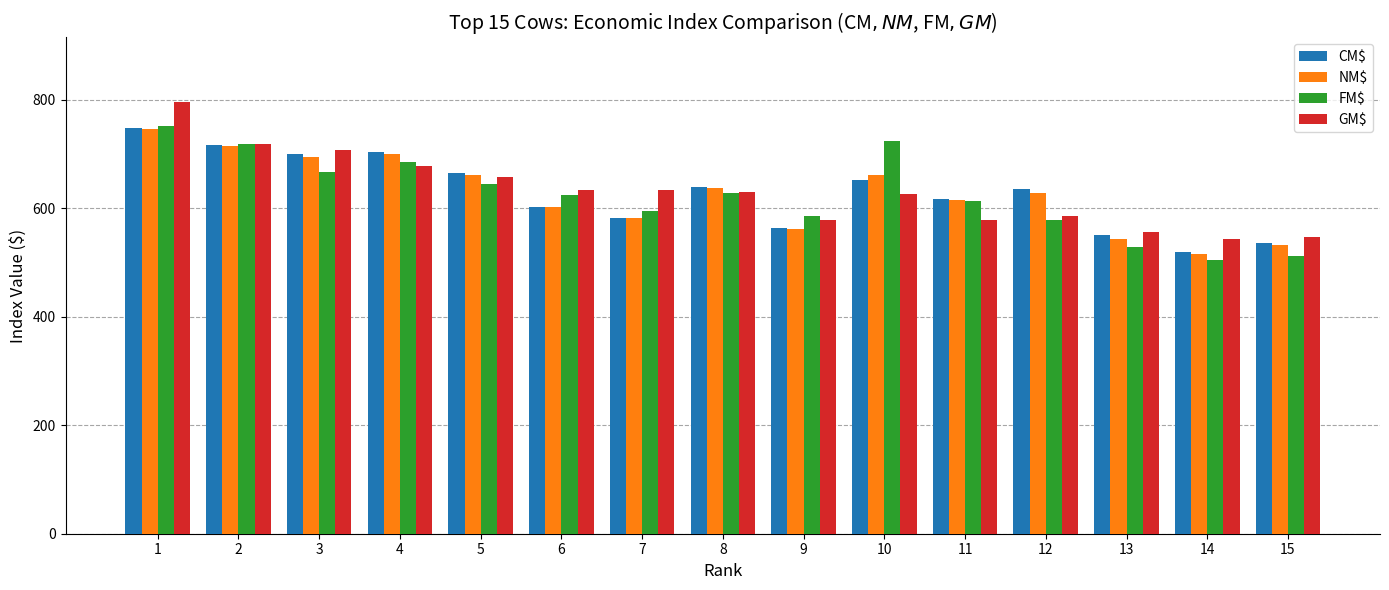

What is the sum of all CM$ values?

9438